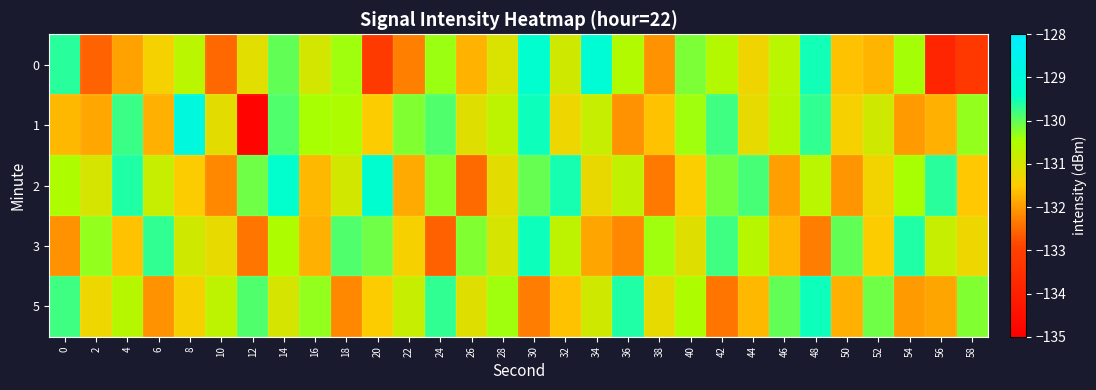

At how many categories does at least one series exceed -131?

30